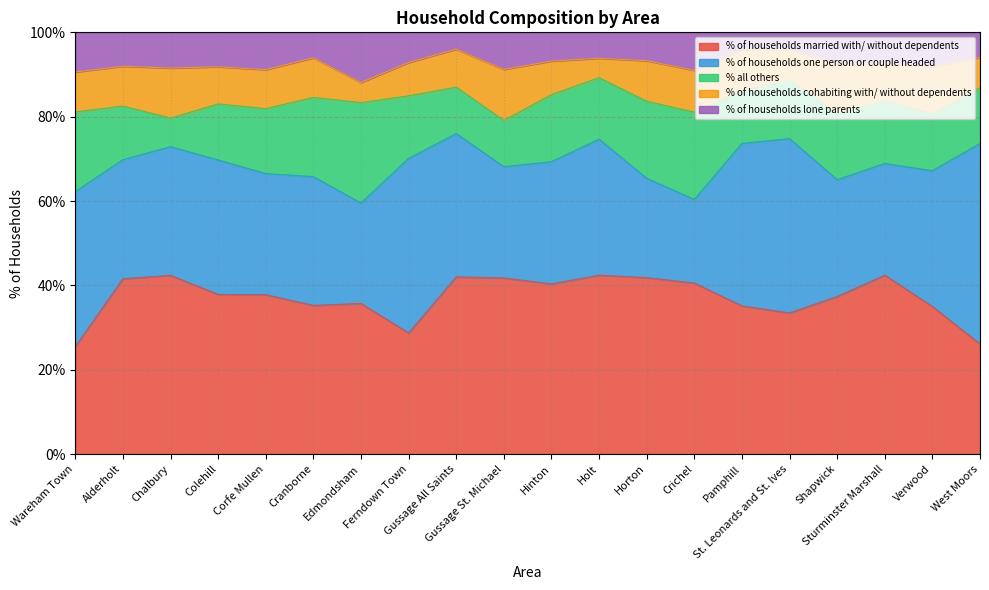

What is the difference between the maximum and minimum values in the % of households one person or couple headed series?

27.7